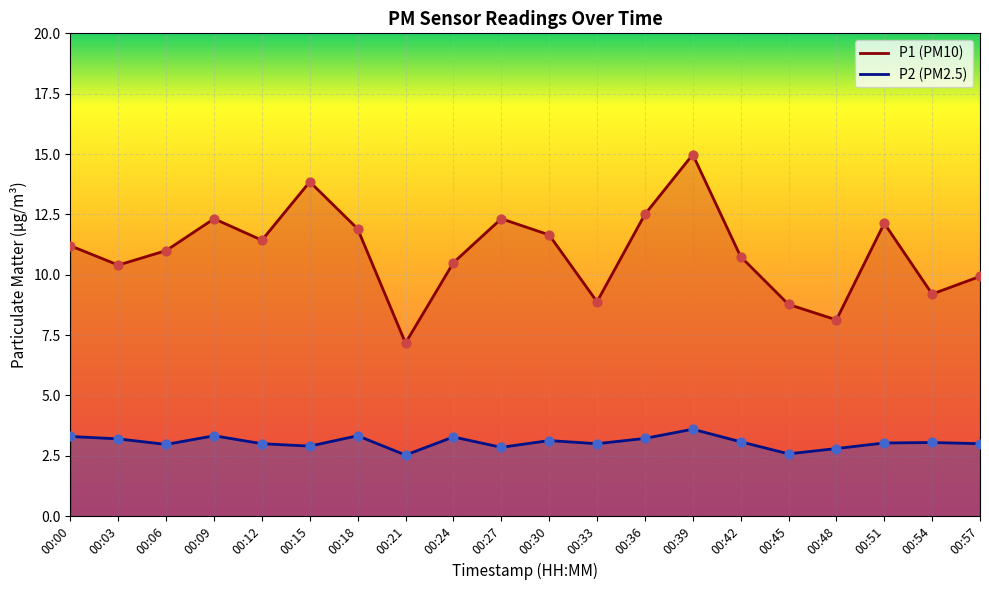

At which category is the sum across all series the highest?

00:39